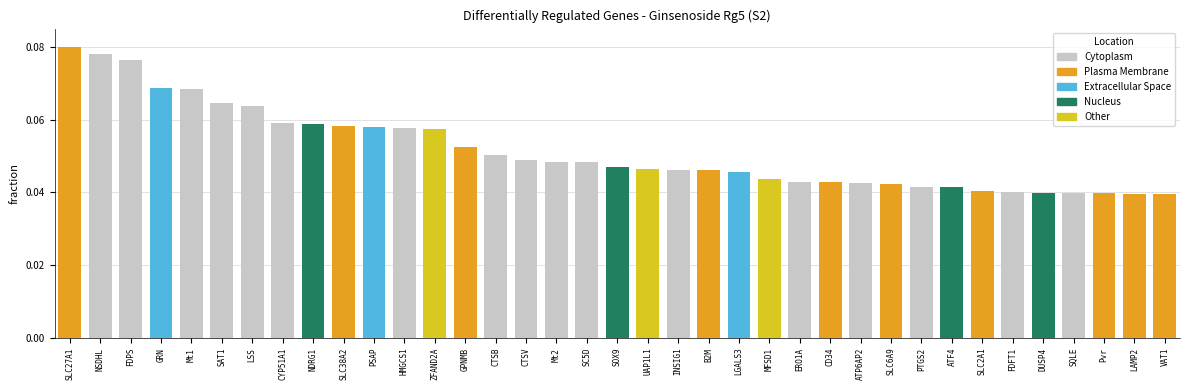

True or false: the data shows 0.0 at UAP1L1.

False